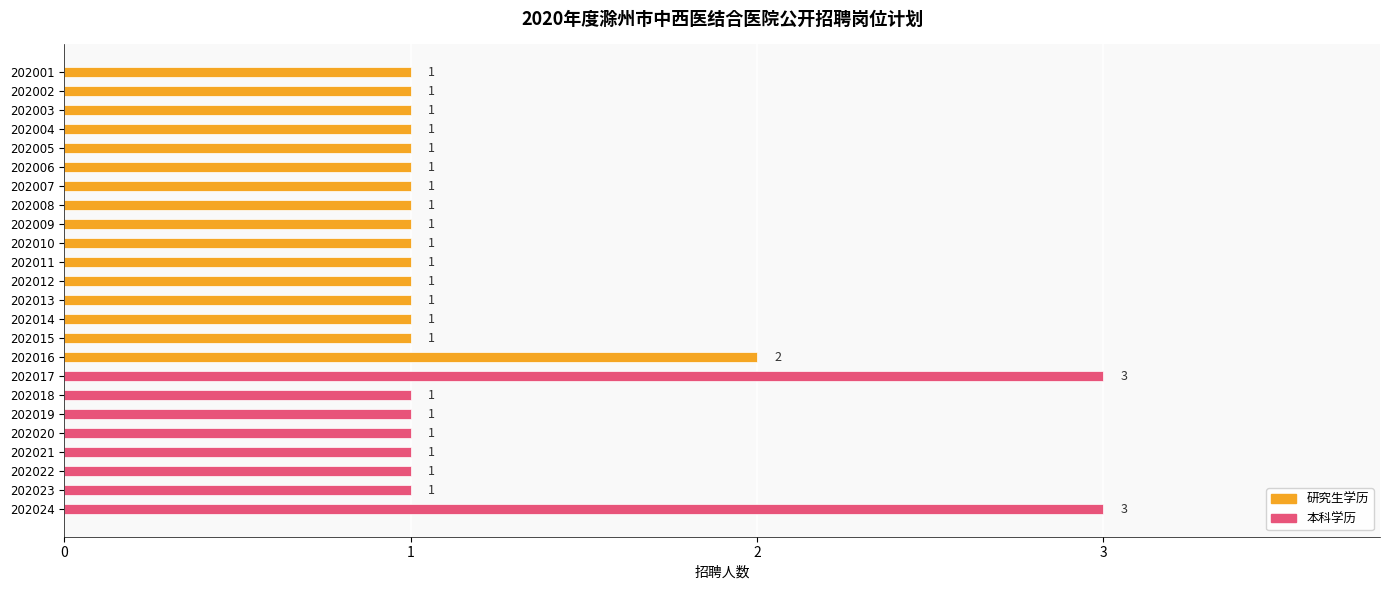

What is the average value?

1